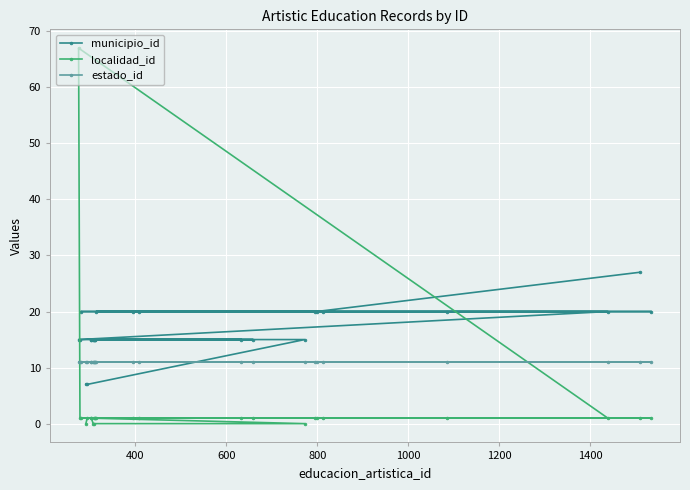

Reading left to right, extract all data points from this chart.

municipio_id: 15	15	20	7	7	15	15	15	15	15	15	15	20	20	20	15	15	15	20	20	20	20	20	27	20
localidad_id: 67	1	1	0	1	1	1	0	1	0	1	1	1	1	1	1	1	0	1	1	1	1	1	1	1
estado_id: 11	11	11	11	11	11	11	11	11	11	11	11	11	11	11	11	11	11	11	11	11	11	11	11	11